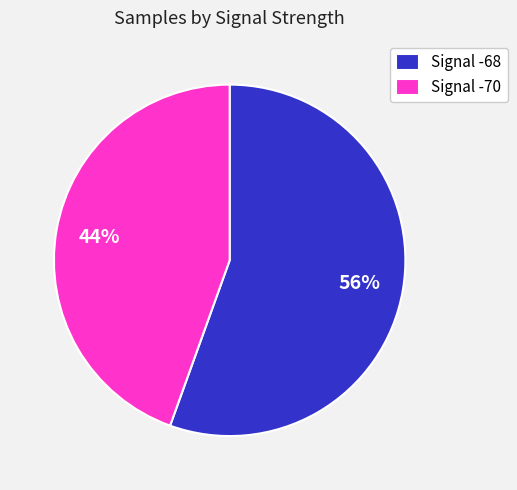

To the nearest percent, what is the average slice percentage?

50%